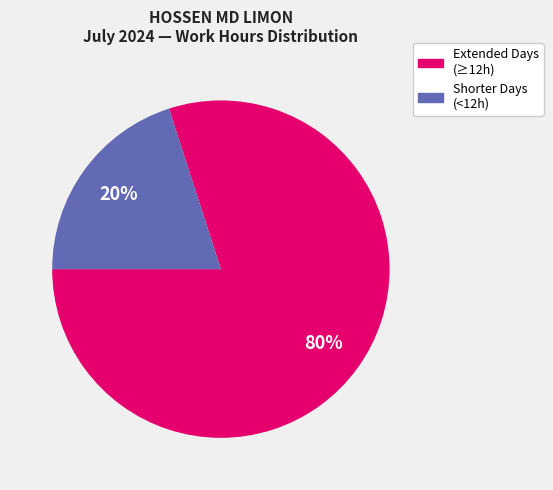

How many segments does this pie chart have?

2